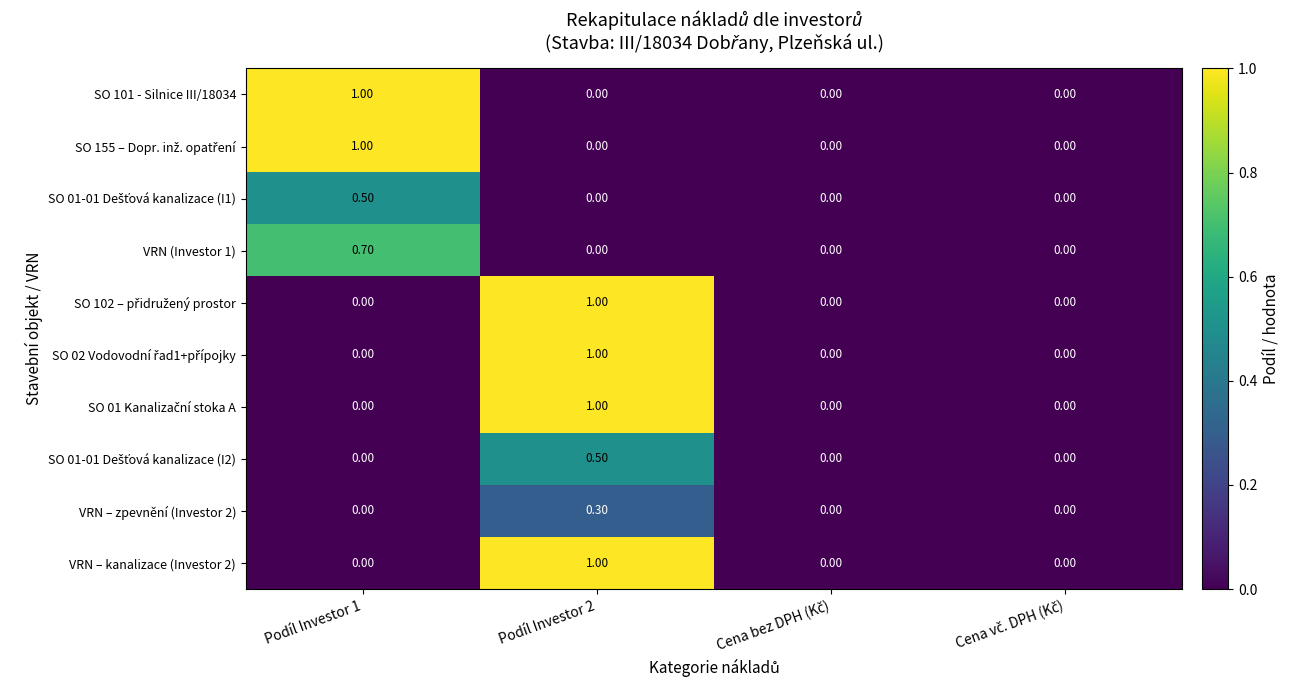

What is the difference between the highest and lowest values at Podíl Investor 2?

1.0